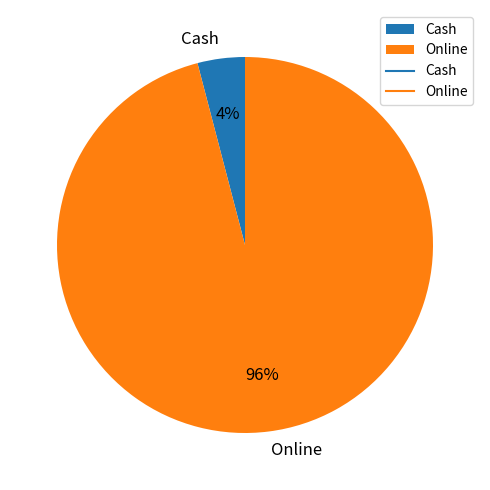

How many segments does this pie chart have?

2